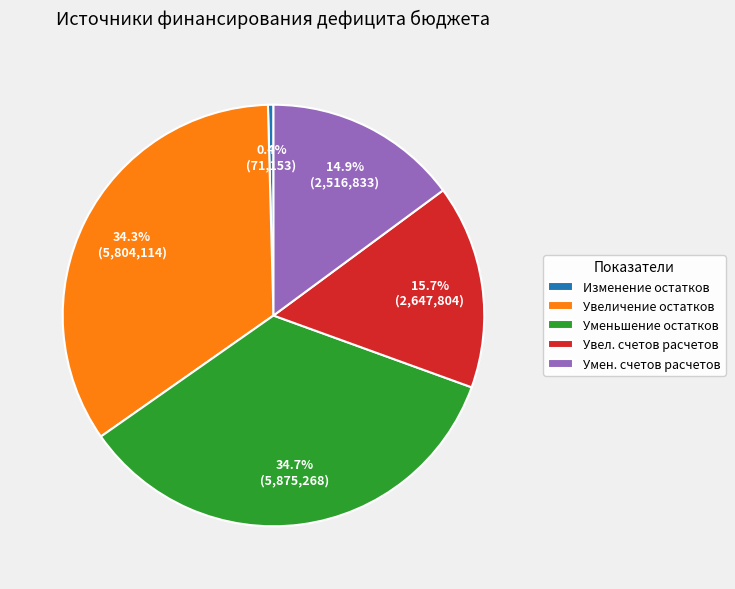

To the nearest percent, what is the difference between the largest and smallest slice percentages?

34%